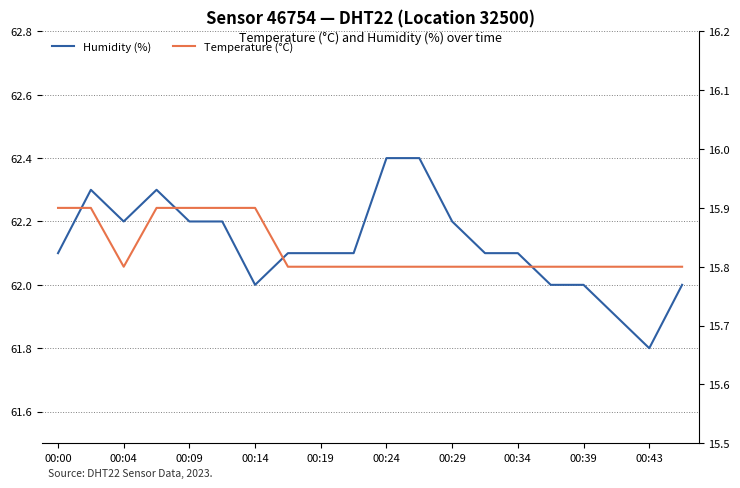

What is the greatest value displayed?

62.4